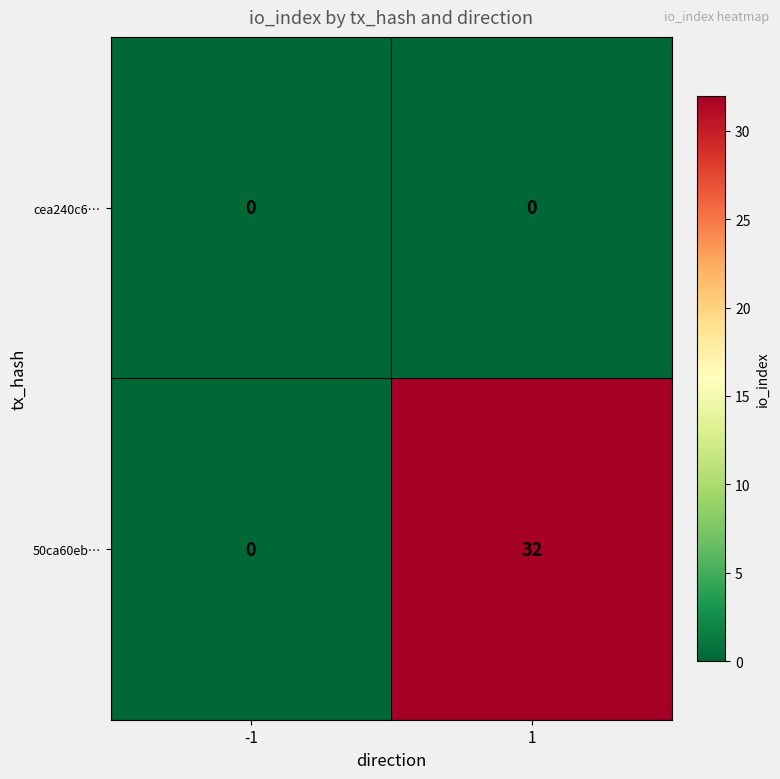

Reading left to right, transcribe all the data shown in this chart.

cea240c6…: 0	0
50ca60eb…: 0	32